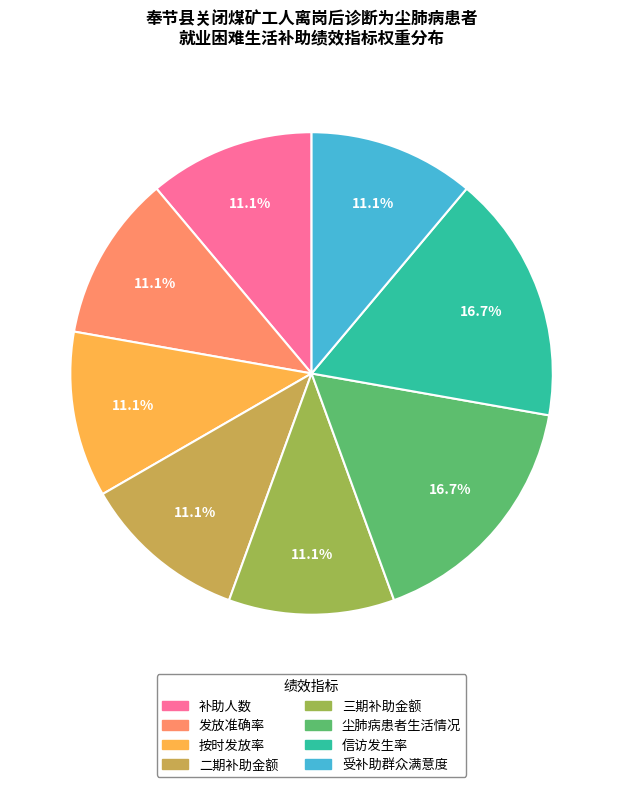

To the nearest percent, what percentage of the pie is 发放准确率?

11%